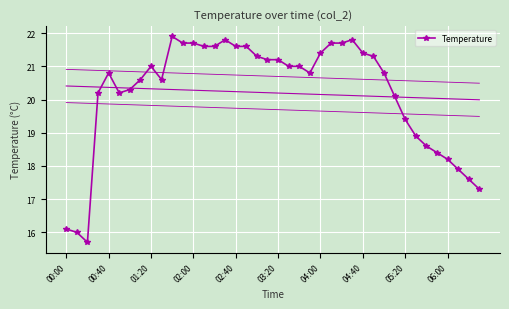

How many interior local valleys (lower than both neighbors) does the data have?

4